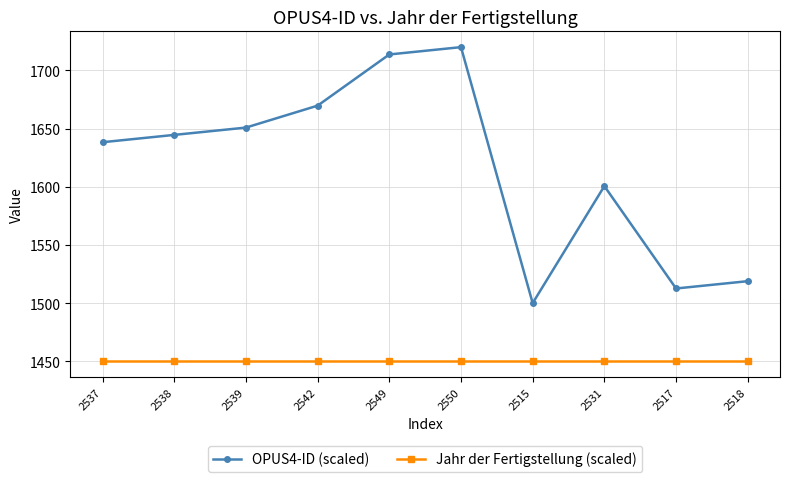

At how many categories does at least one series exceed 1696?

2